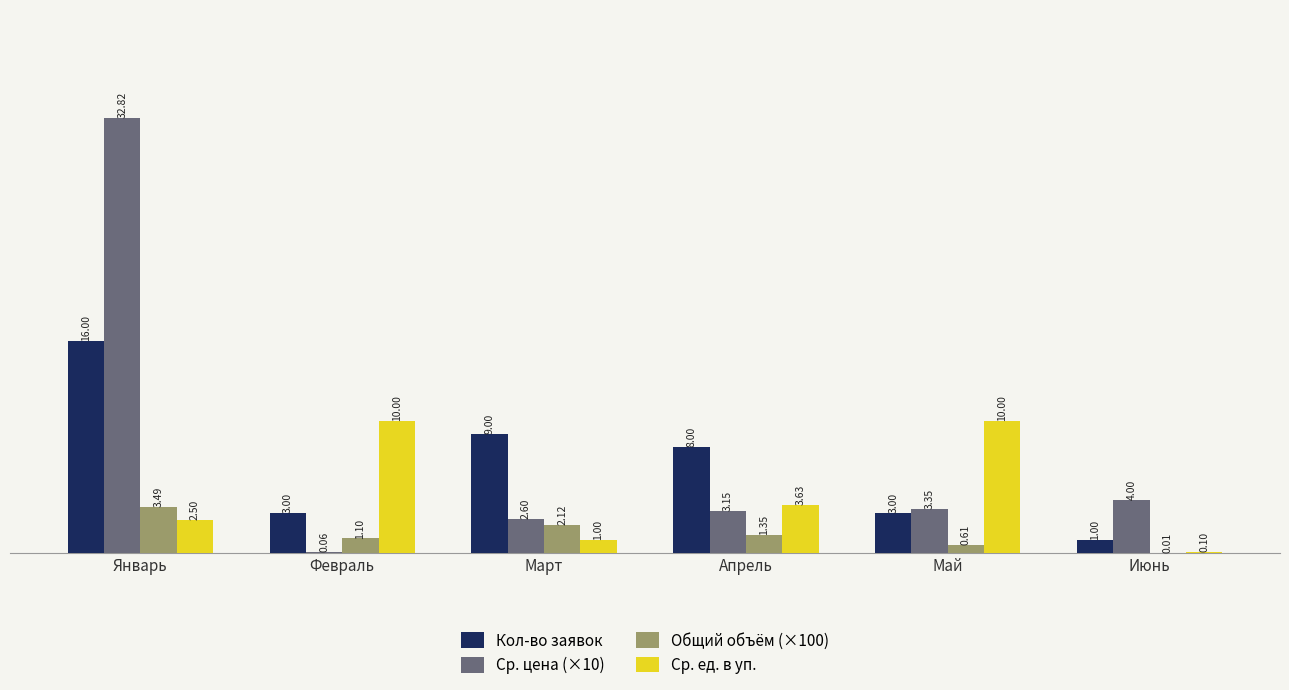

Which series changed the most between Февраль and Март?

Ср. ед. в уп.